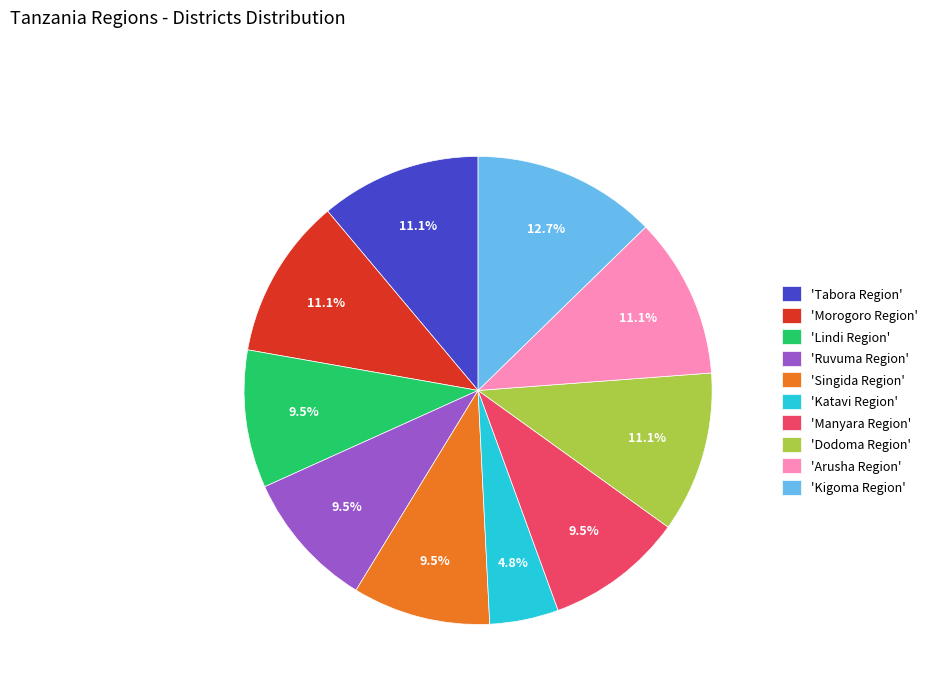

What is the smallest slice in the pie chart?

'Katavi Region'